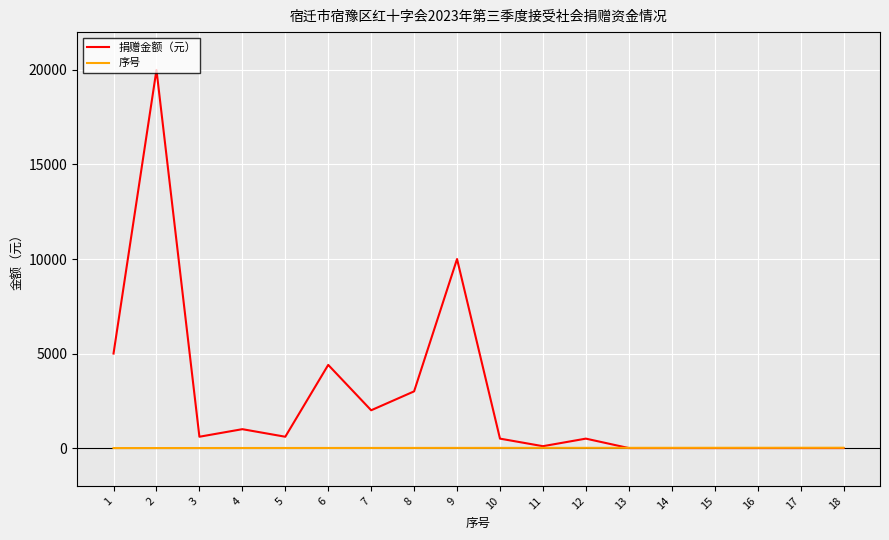

Which series has the largest total across all categories?

捐赠金额（元）